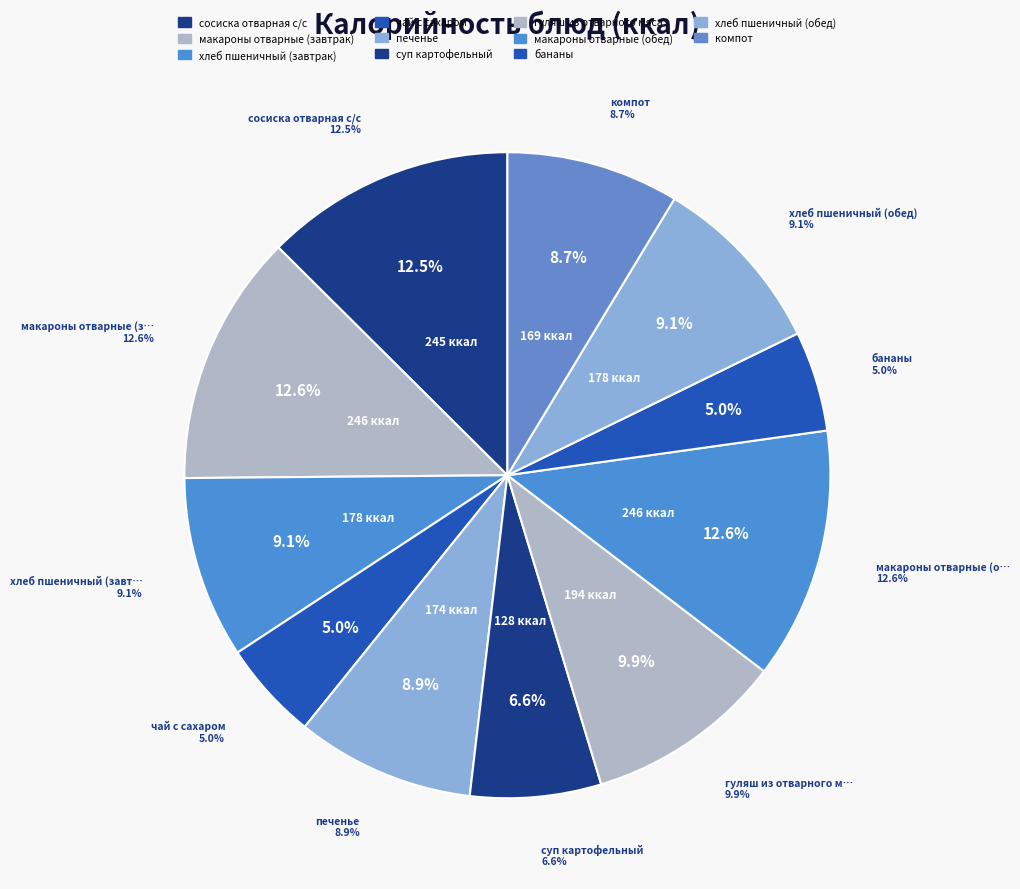

True or false: чай с сахаром accounts for 20% of the total.

False